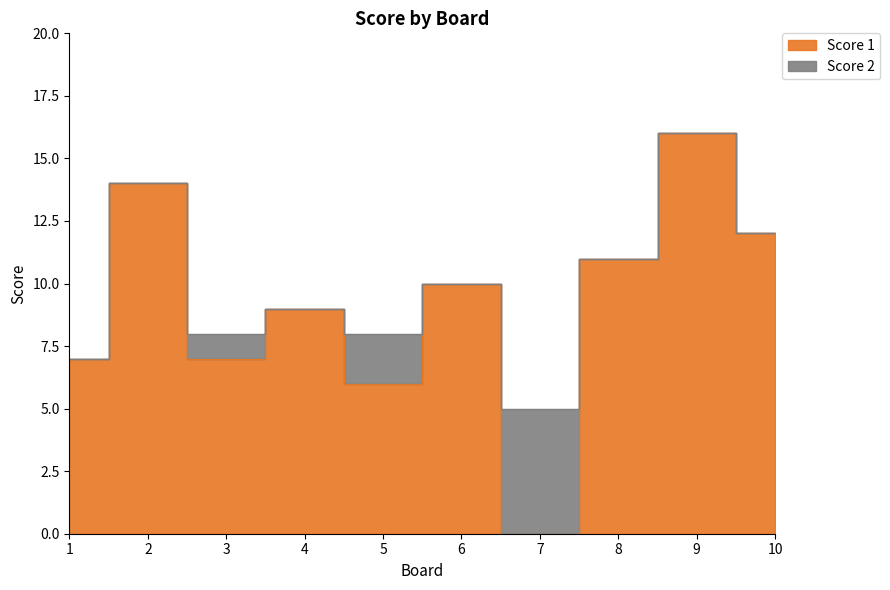

At which label is the value closest to 8?

1